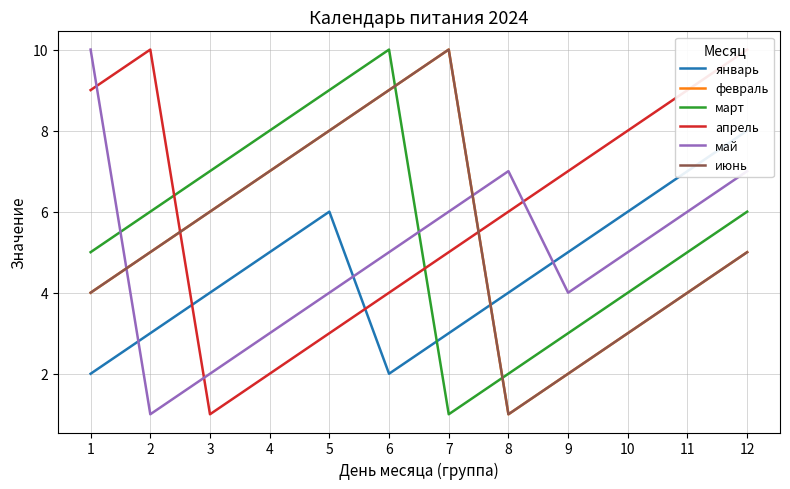

At which category does февраль reach its first local valley?

8